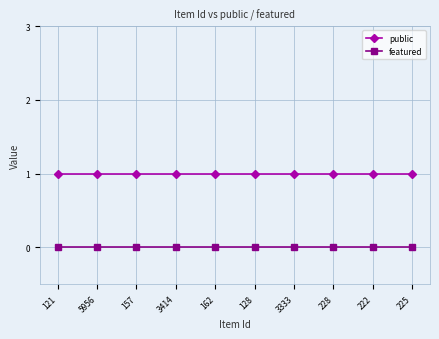

Is the value of public at 228 greater than the value of featured at 157?

Yes